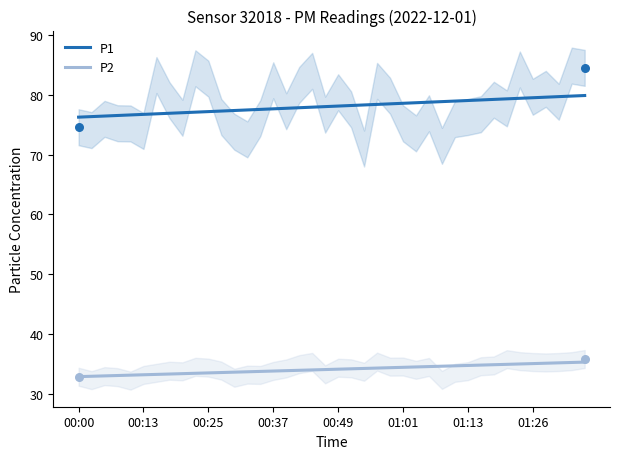

What is the maximum value for P1?

79.8